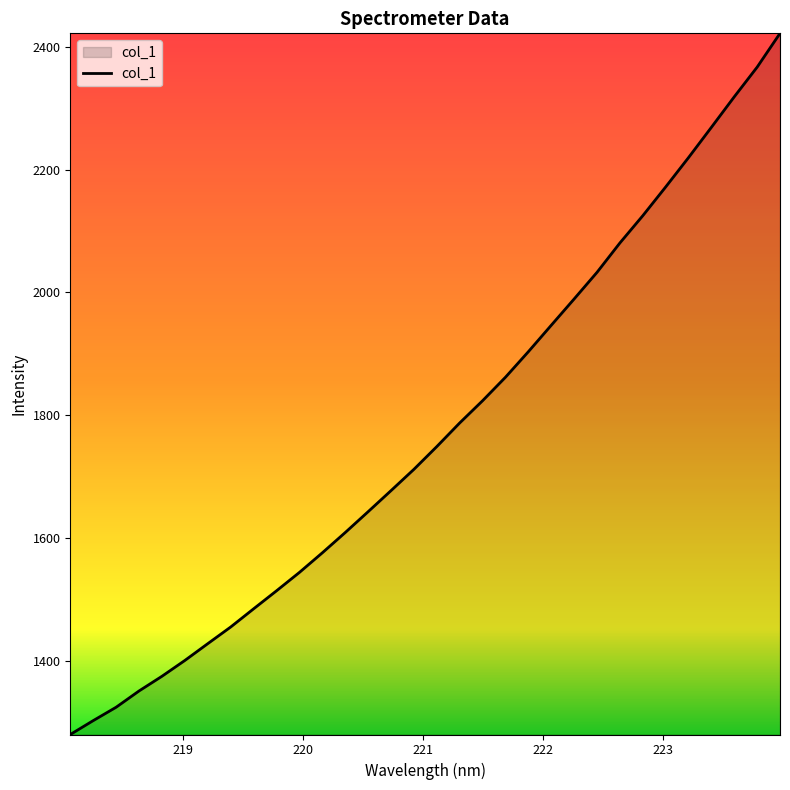

What is the smallest value displayed?

1280.6